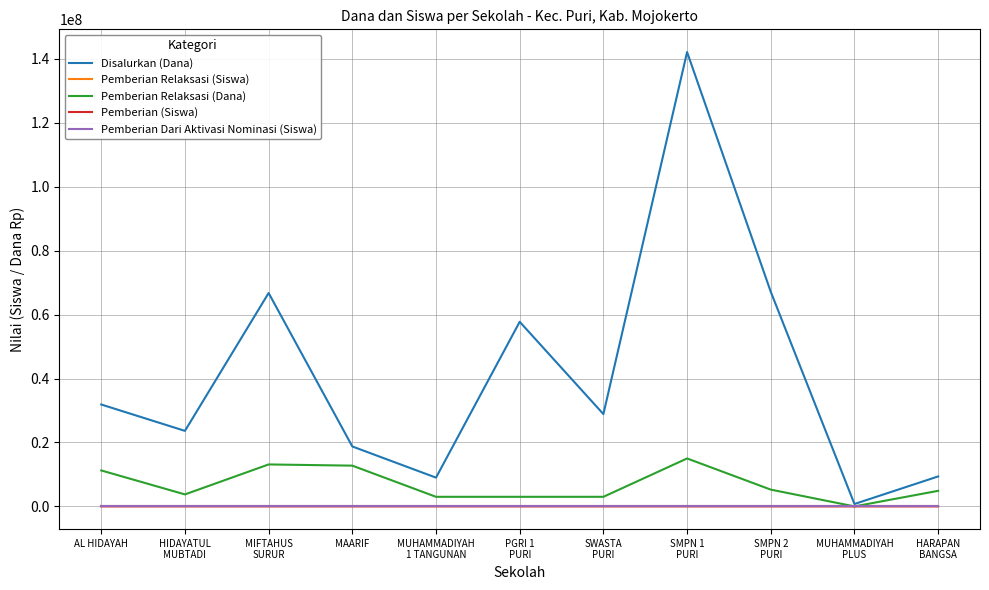

Which series has the largest total across all categories?

Disalurkan (Dana)